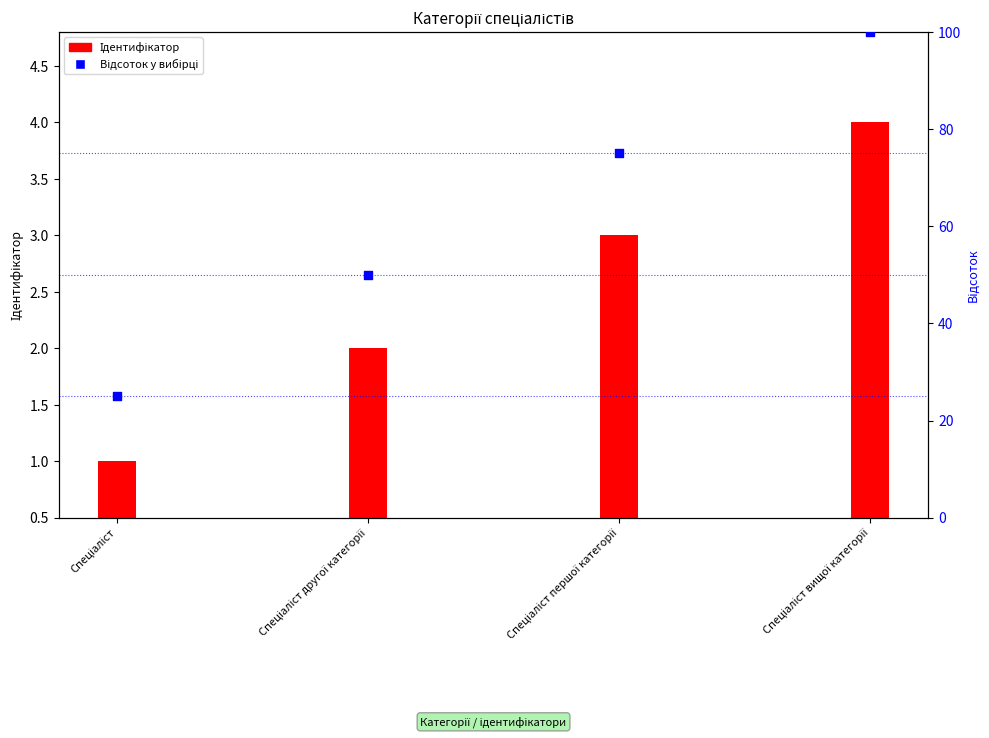

What are all the series names shown in the legend?

Ідентифікатор, Відсоток у вибірці